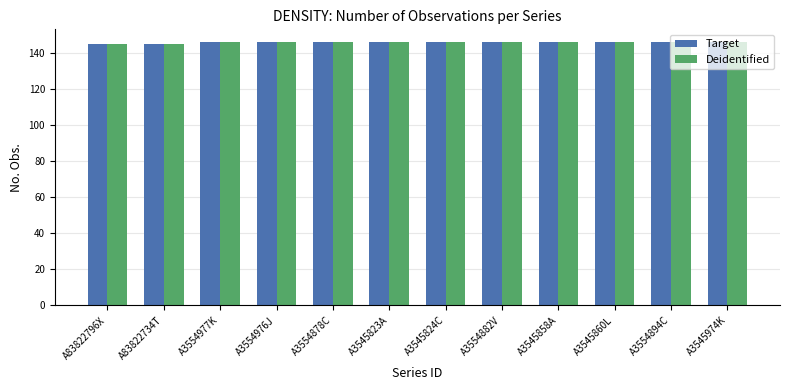

What is the label of the 10th bar from the right?

A3554977K